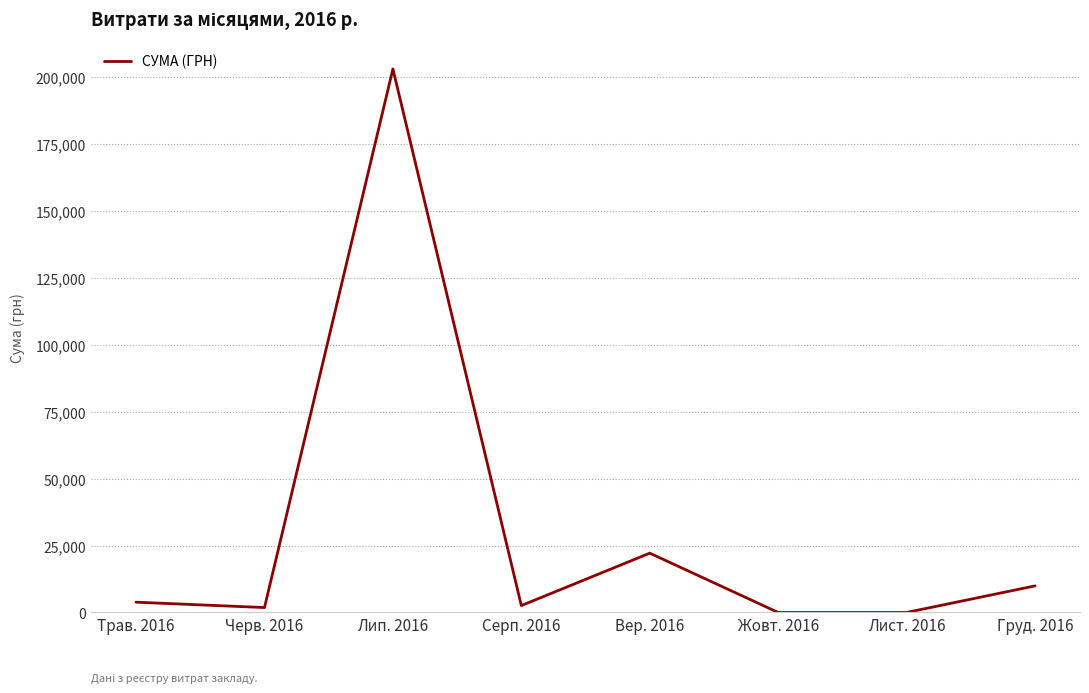

What value does the data have at Трав. 2016?

3838.1